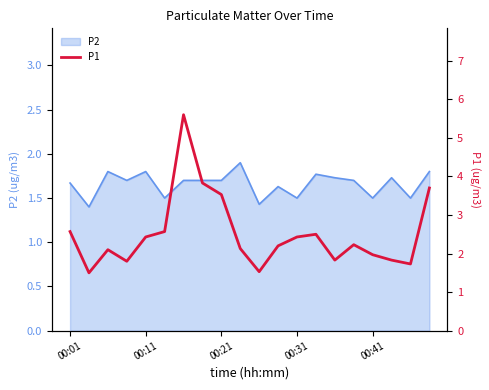

Reading left to right, what are all the values shown in this chart?

2.6	1.5	2.1	1.8	2.4	2.6	5.6	3.8	3.5	2.1	1.5	2.2	2.4	2.5	1.8	2.2	2.0	1.8	1.7	3.7